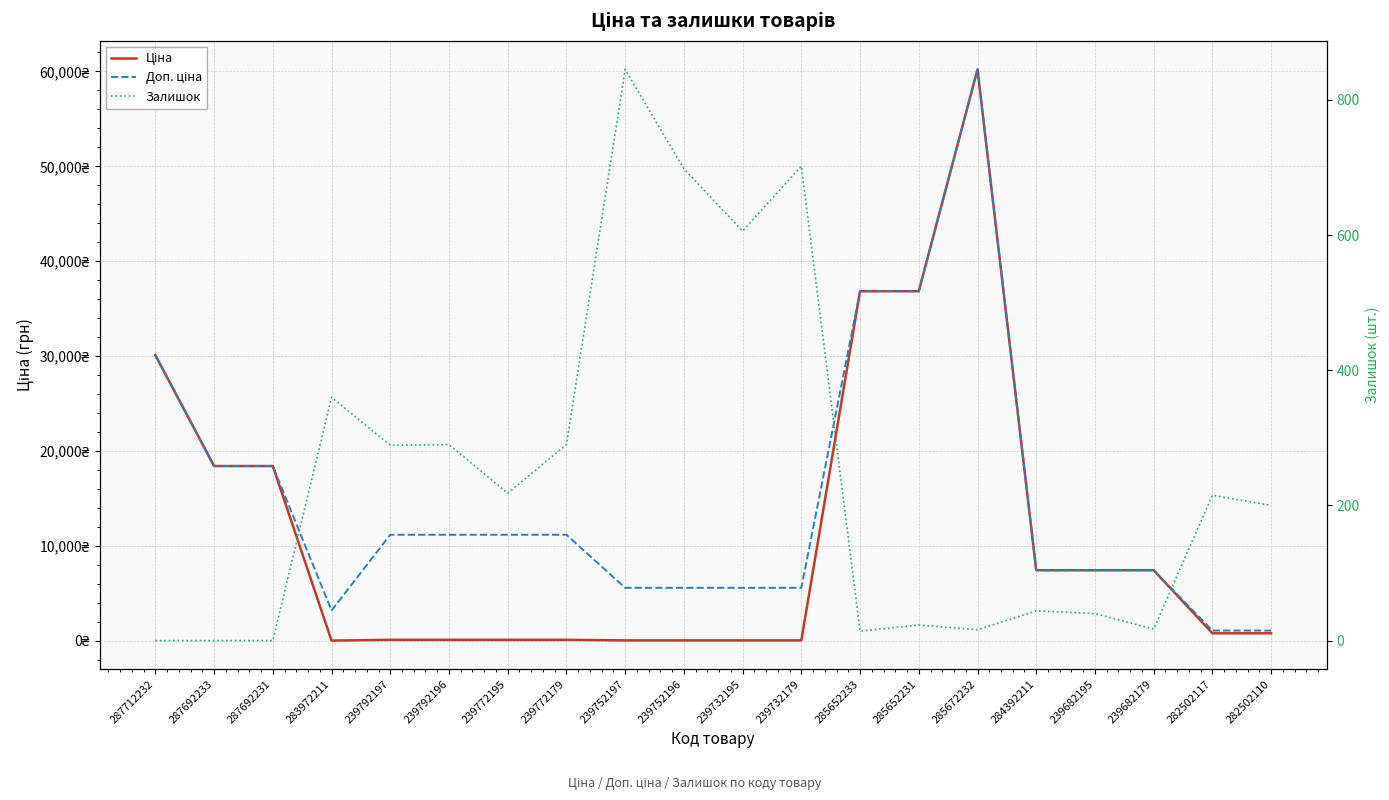

How many lines are shown in the chart?

3